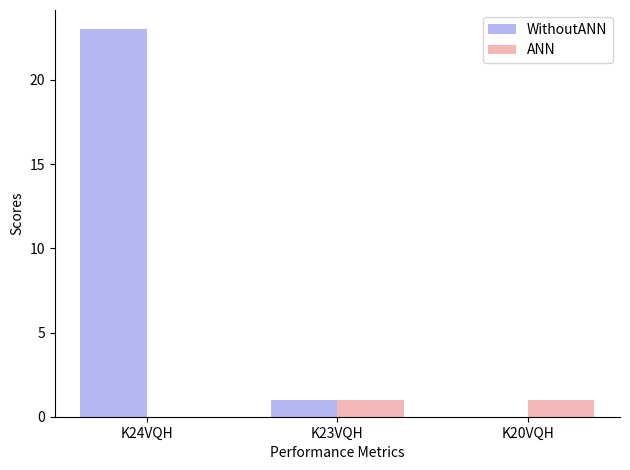

Are the bars horizontal?

No